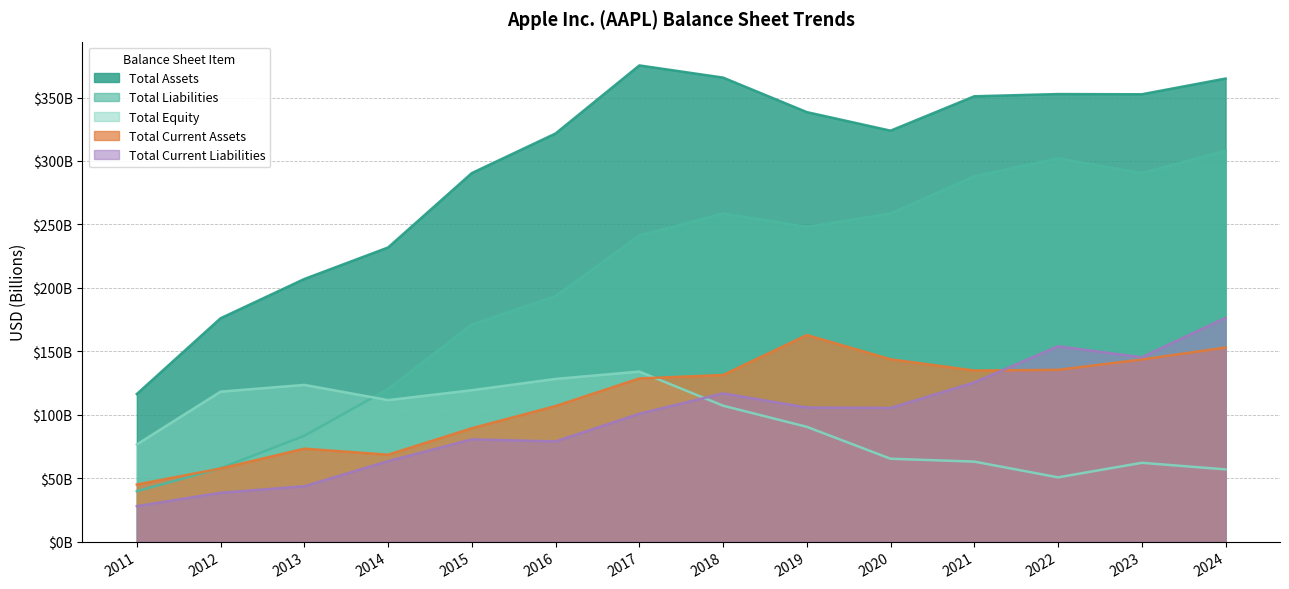

What is the value of the Total Assets point at the 4th from the left?

231.8